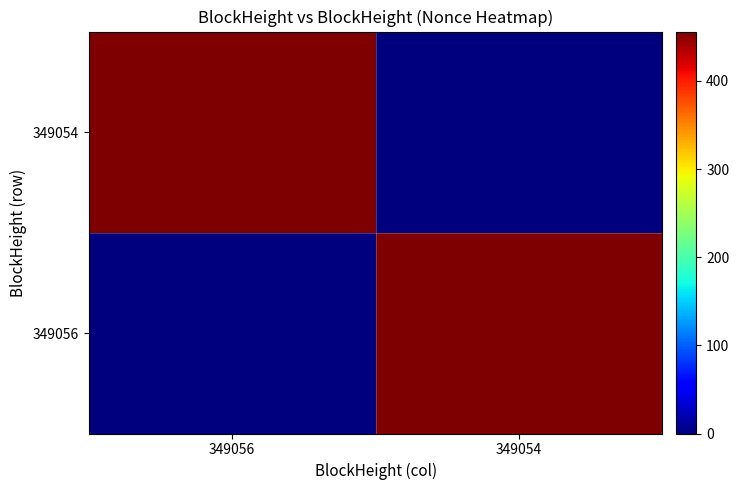

At which category is the sum across all series the highest?

349056